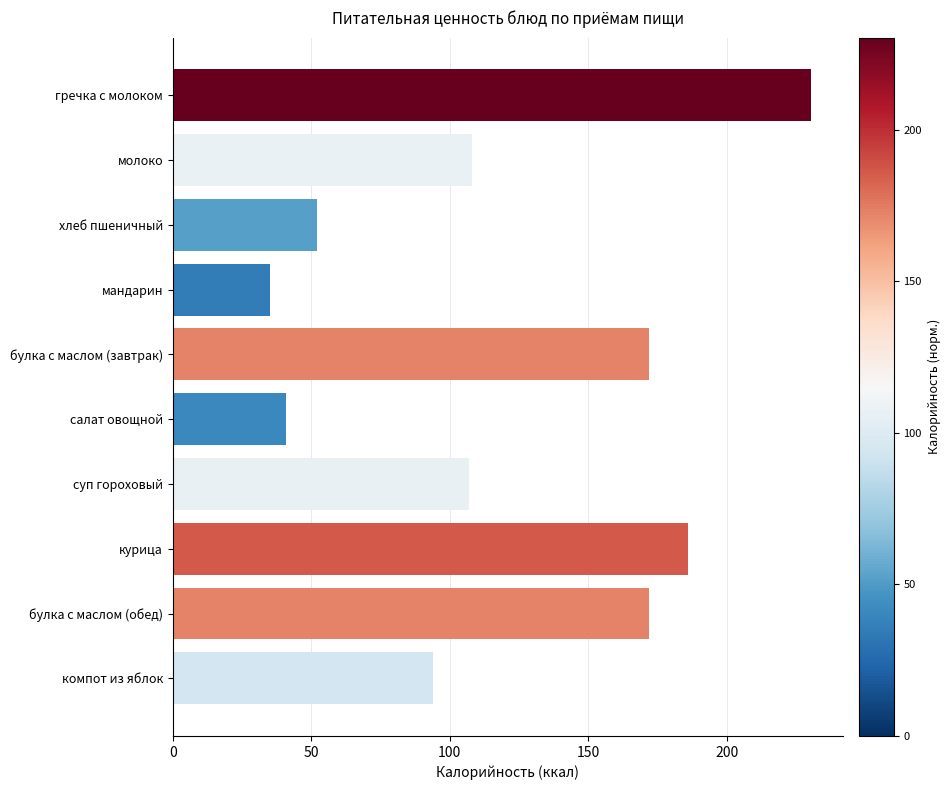

Which category has the lowest value across all series?

мандарин